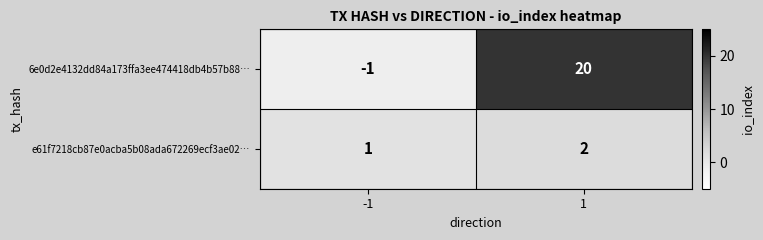

Count the number of categories in the chart.

2